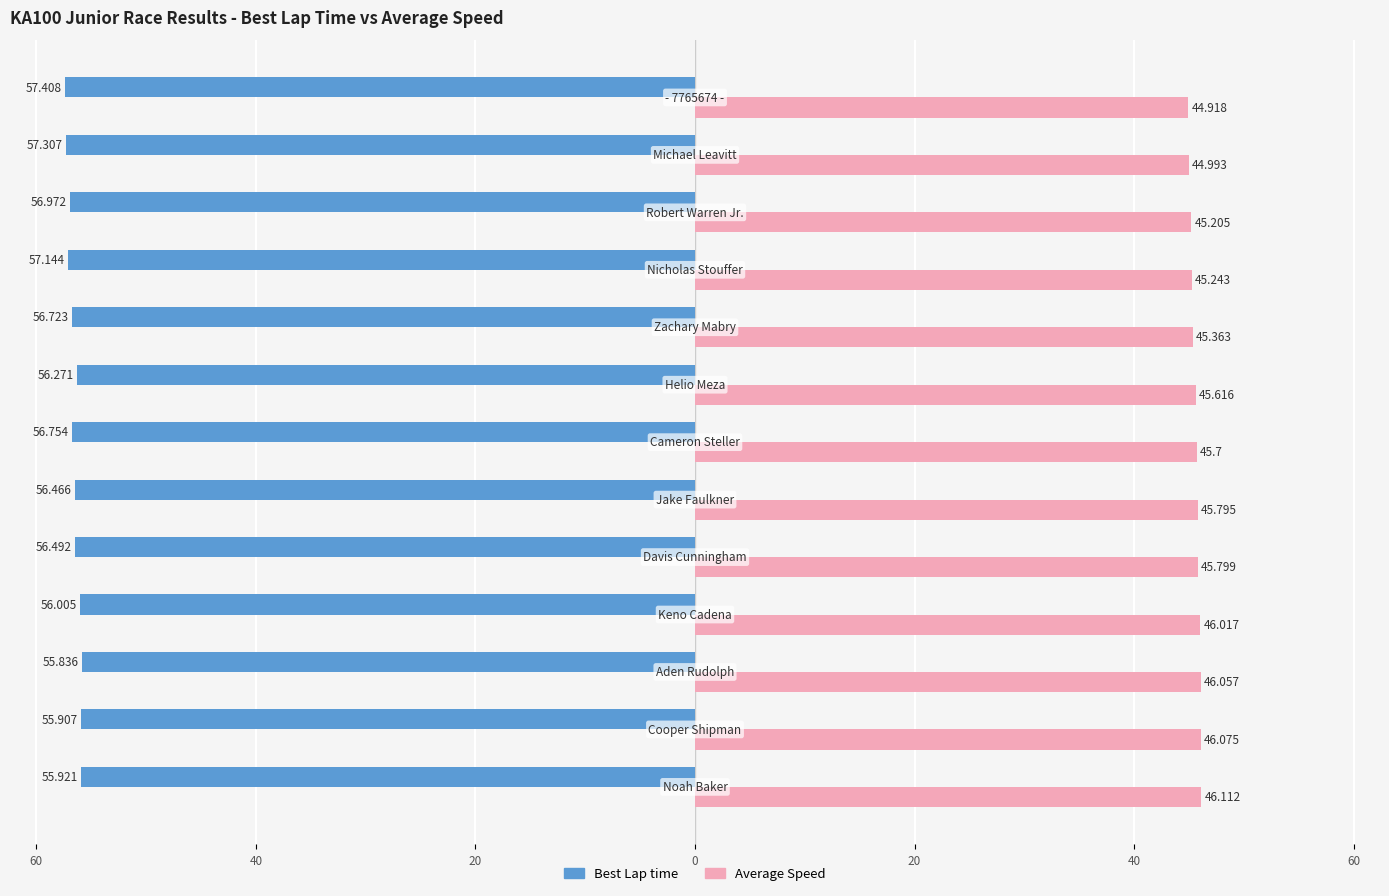

What are all the series names shown in the legend?

Best Lap time, Average Speed